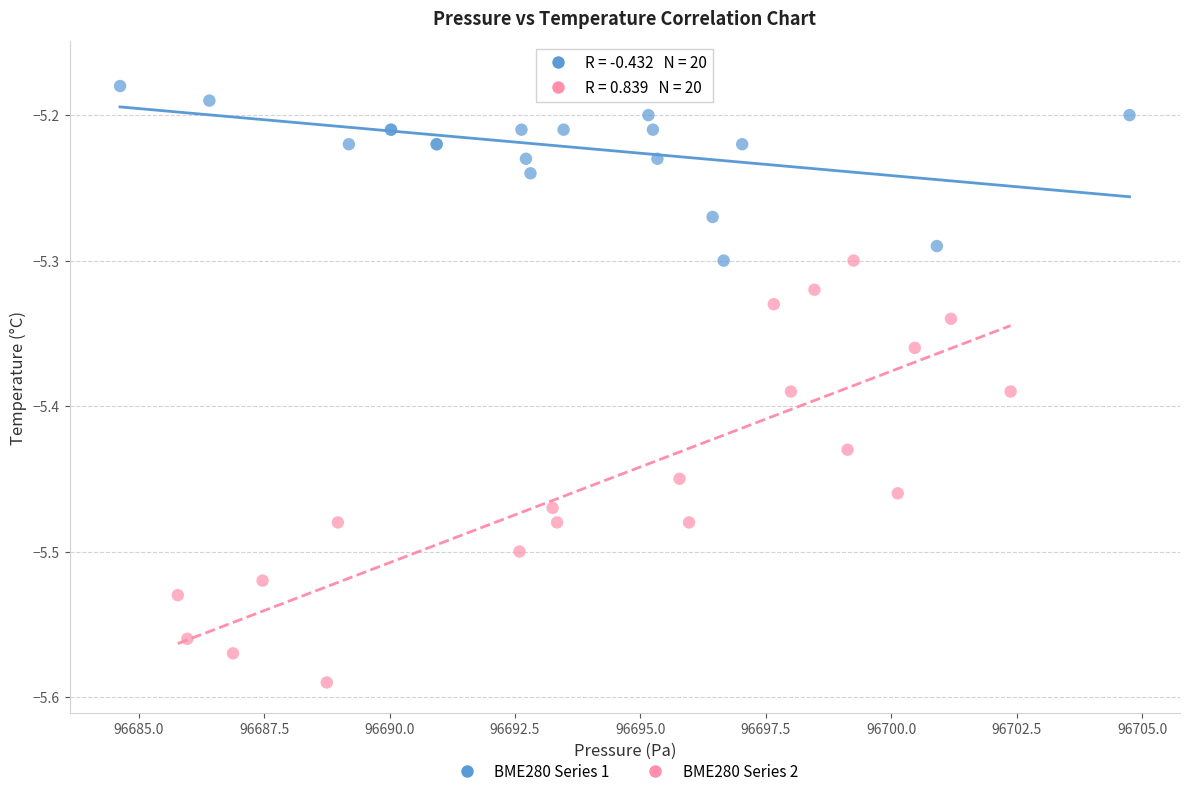

Which series reaches the minimum Y coordinate?

BME280 Series 2